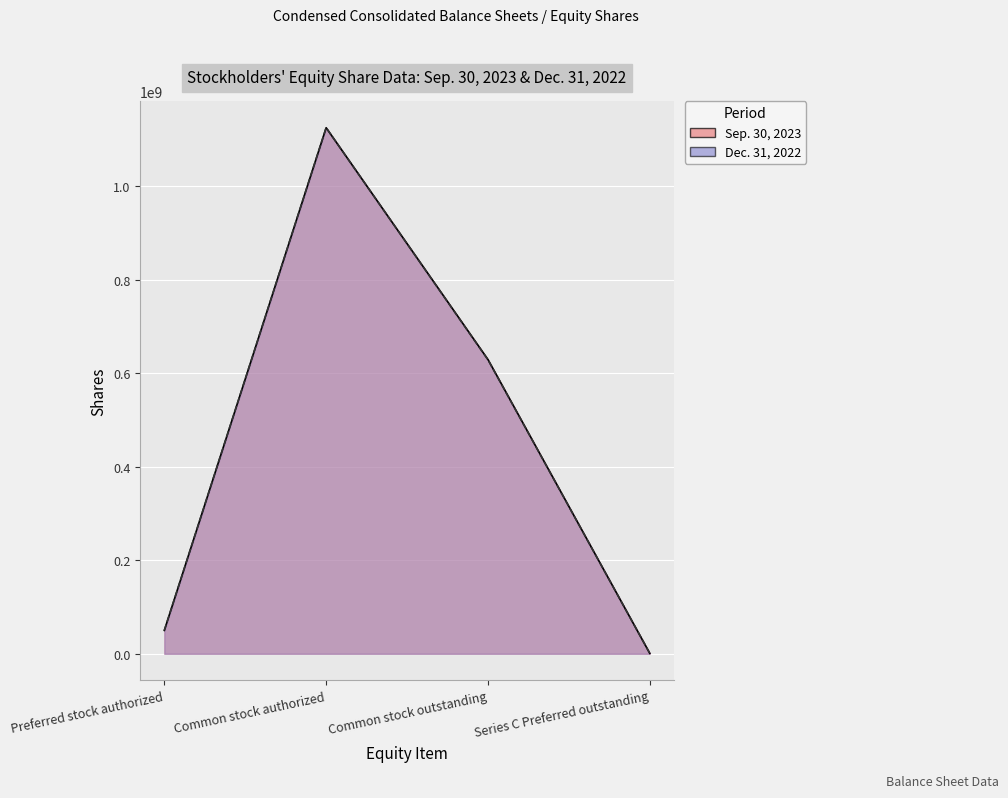

True or false: Dec. 31, 2022 and Sep. 30, 2023 intersect in this chart.

False